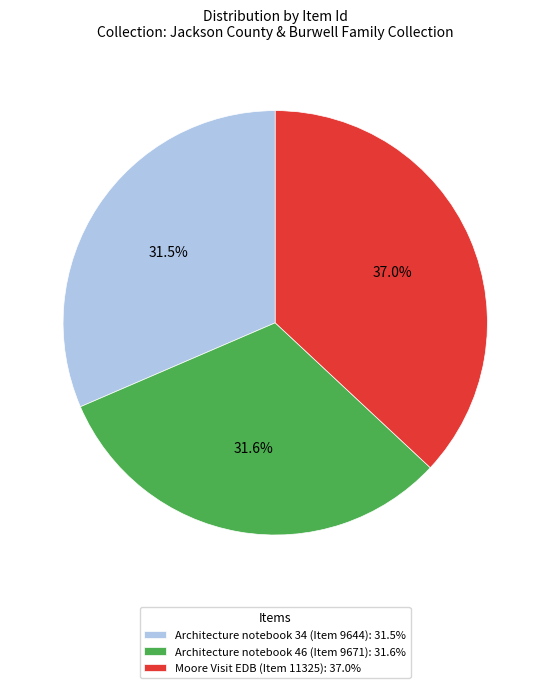

Is it true that Moore Visit EDB (Item 11325) is 43% of the pie?

False